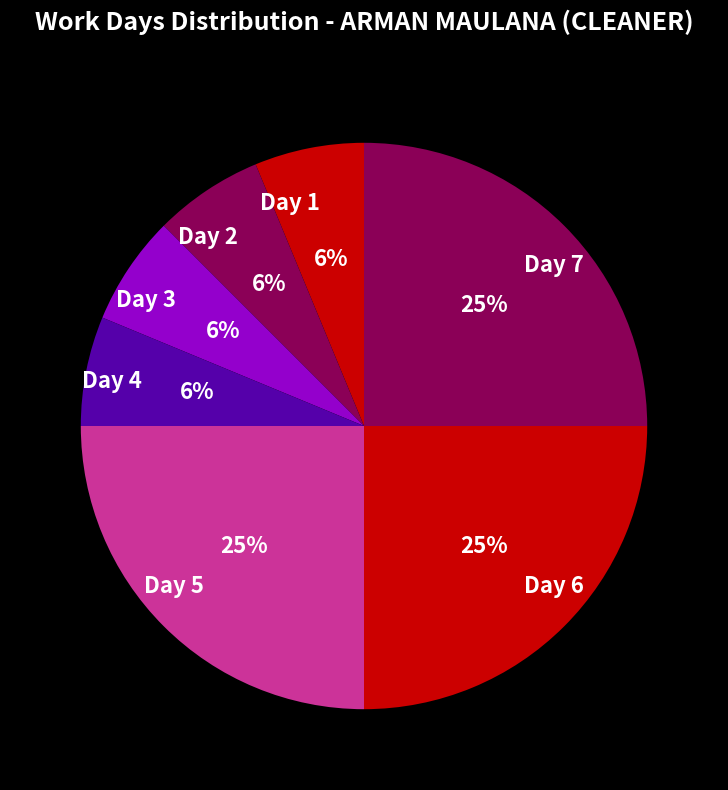

To the nearest percent, what is the average slice percentage?

14%